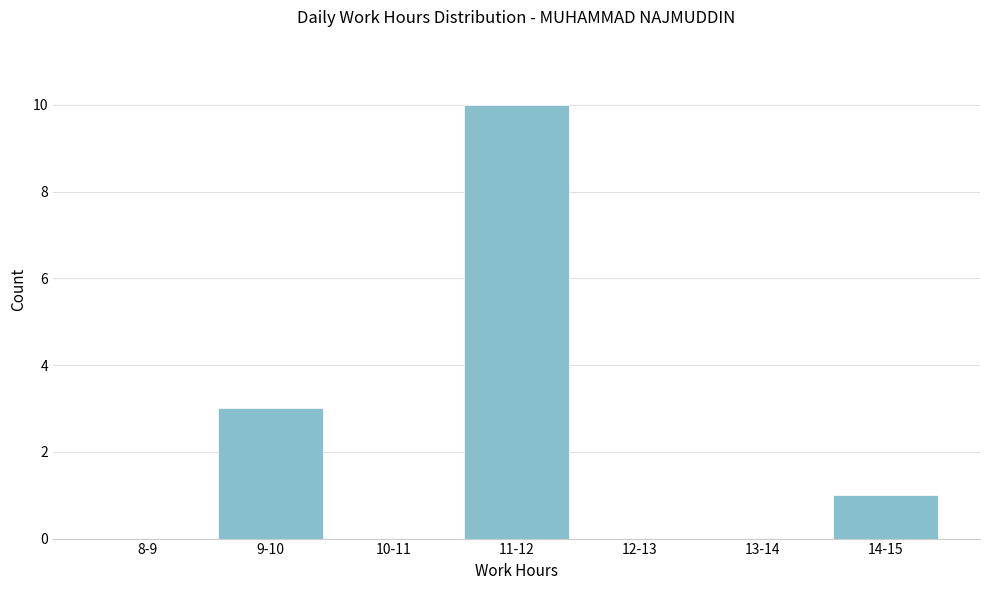

Reading left to right, list all the values displayed in this chart.

8-9=0	9-10=3	10-11=0	11-12=10	12-13=0	13-14=0	14-15=1